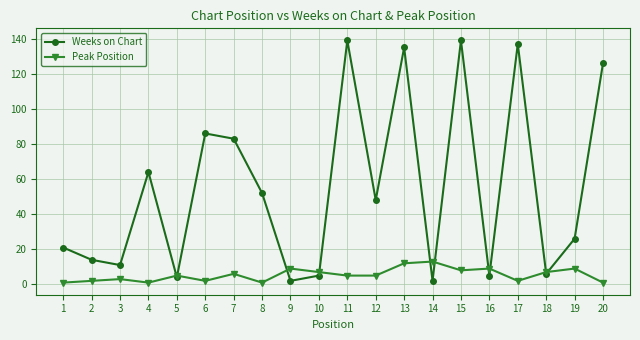

Which series has the largest total across all categories?

Weeks on Chart